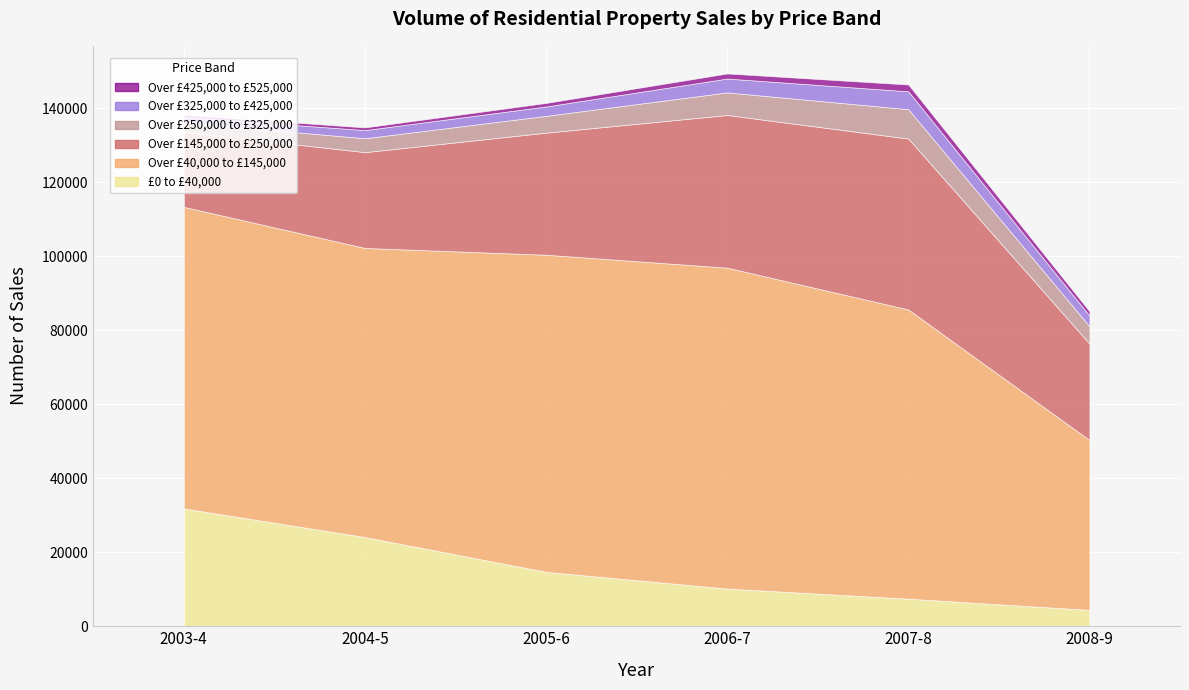

Reading left to right, extract all data points from this chart.

£0 to £40,000: 31843	24113	14708	10184	7452	4421
Over £40,000 to £145,000: 81505	78122	85698	86726	78162	45911
Over £145,000 to £250,000: 20223	25900	33000	41263	46191	26076
Over £250,000 to £325,000: 2557	3758	4533	6105	7936	4664
Over £325,000 to £425,000: 1518	2201	2546	3748	4840	2906
Over £425,000 to £525,000: 564	719	940	1368	1830	1144